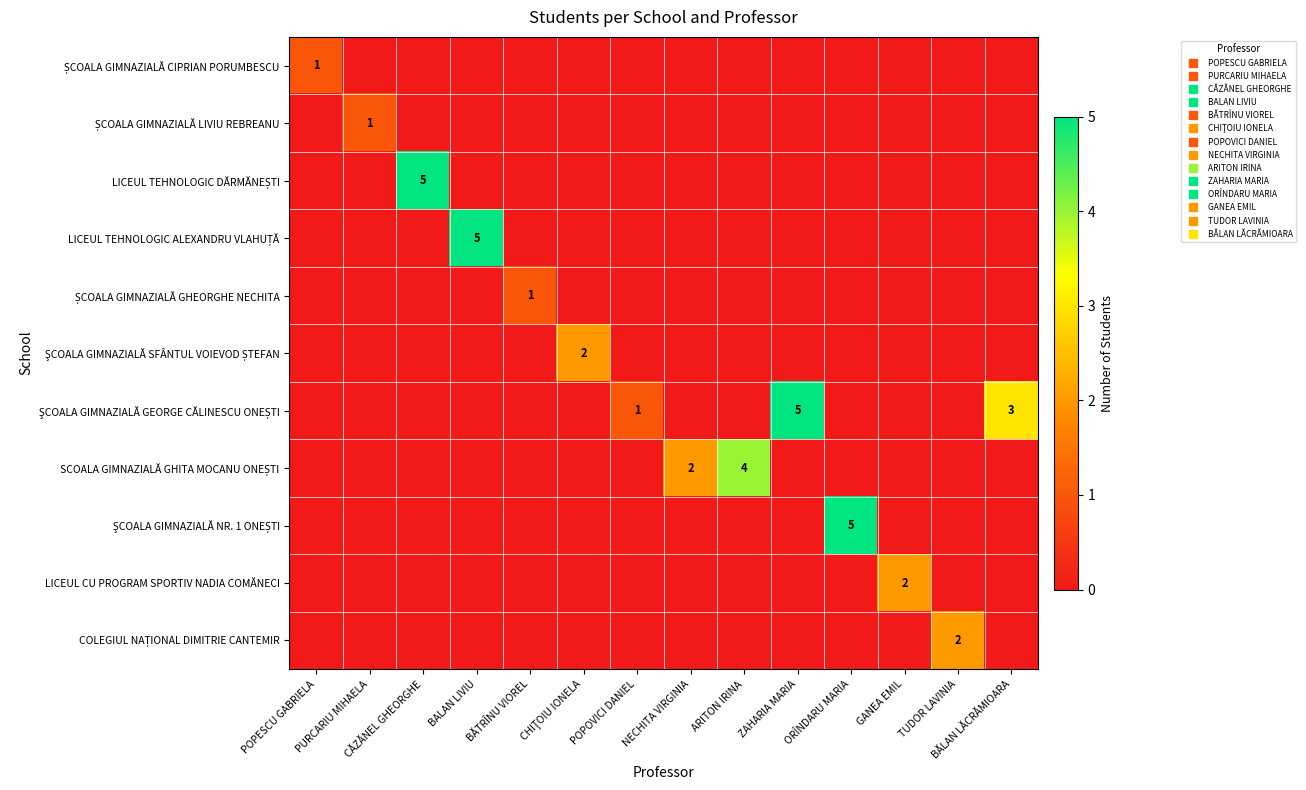

What is the total value across all series at ARITON IRINA?

4